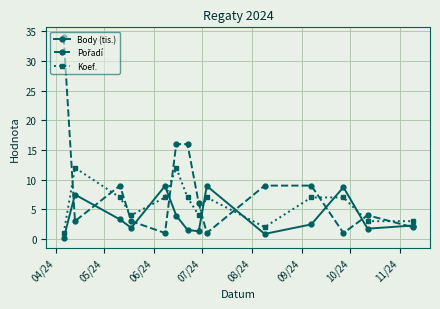

What is the value of the Body (tis.) point at the 9th from the left?

8.9